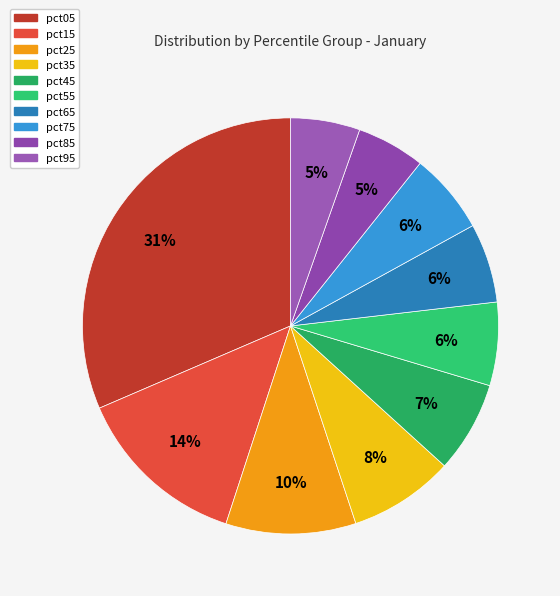

To the nearest percent, what is the combined percentage of pct65 and pct35?

14%